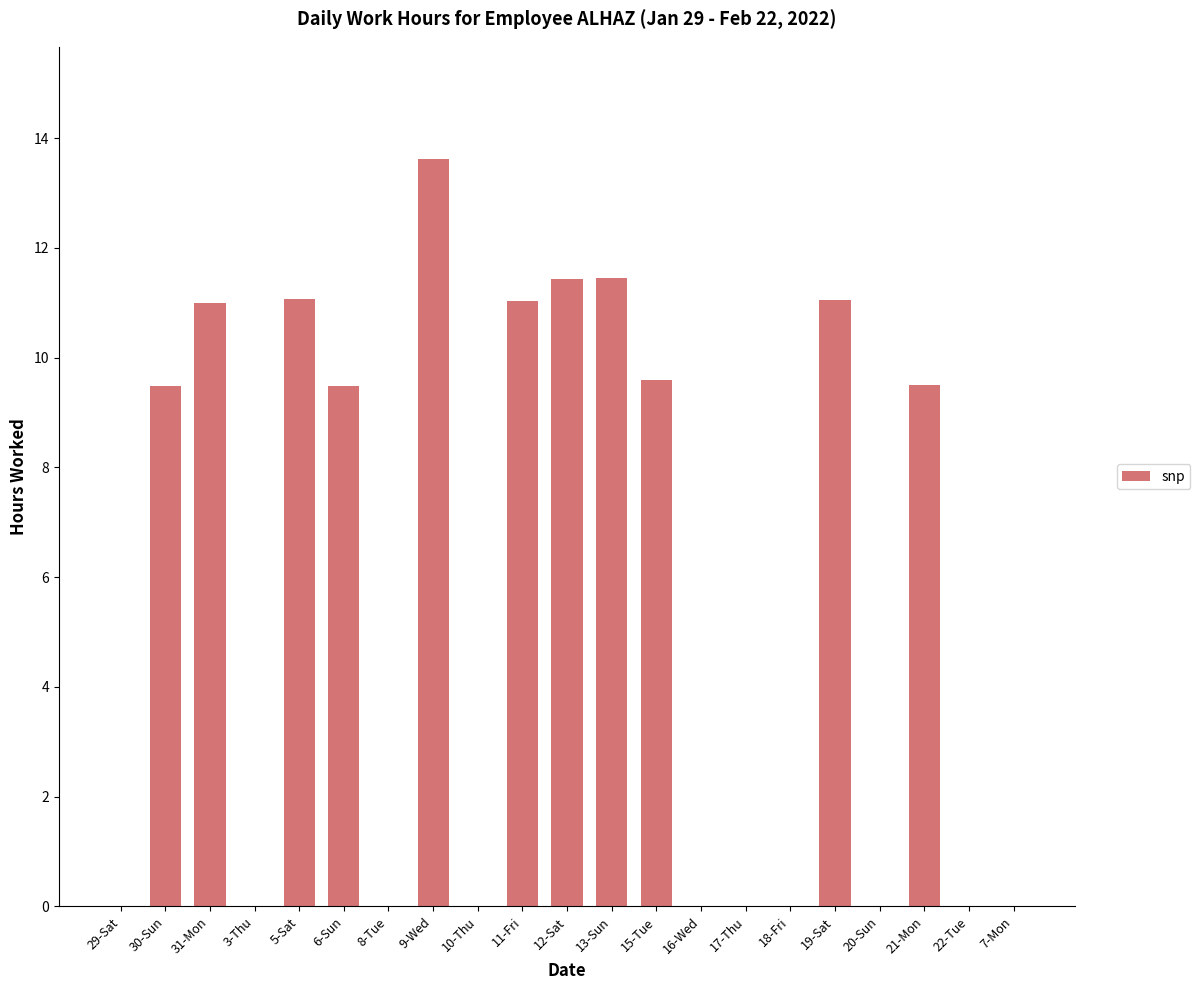

Which category has the highest value across all series?

9-Wed